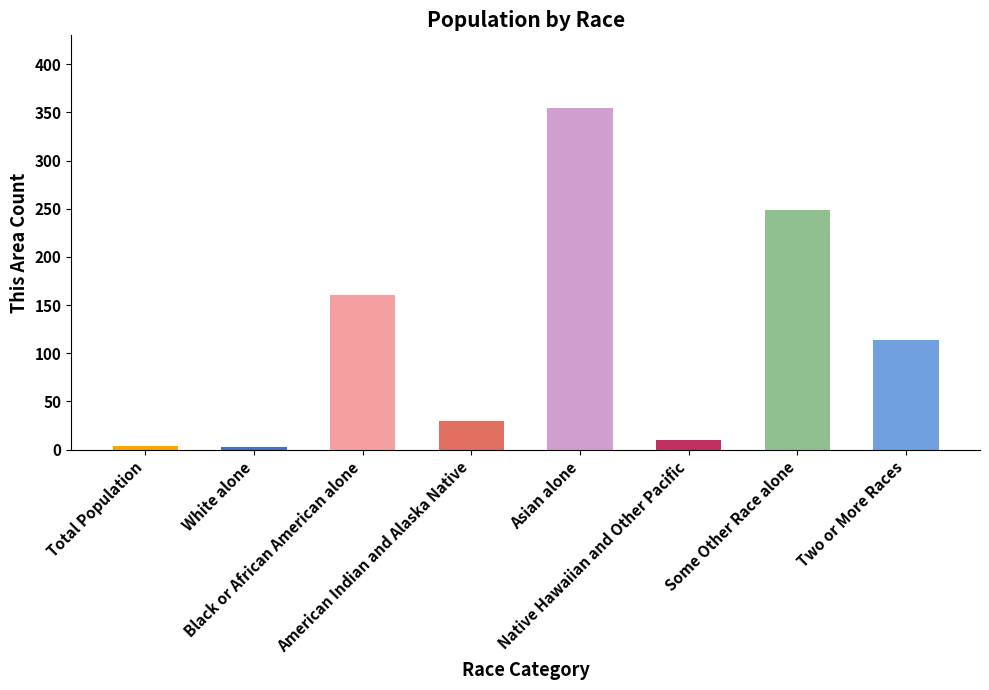

Which has a higher value, Some Other Race alone or Native Hawaiian and Other Pacific?

Some Other Race alone